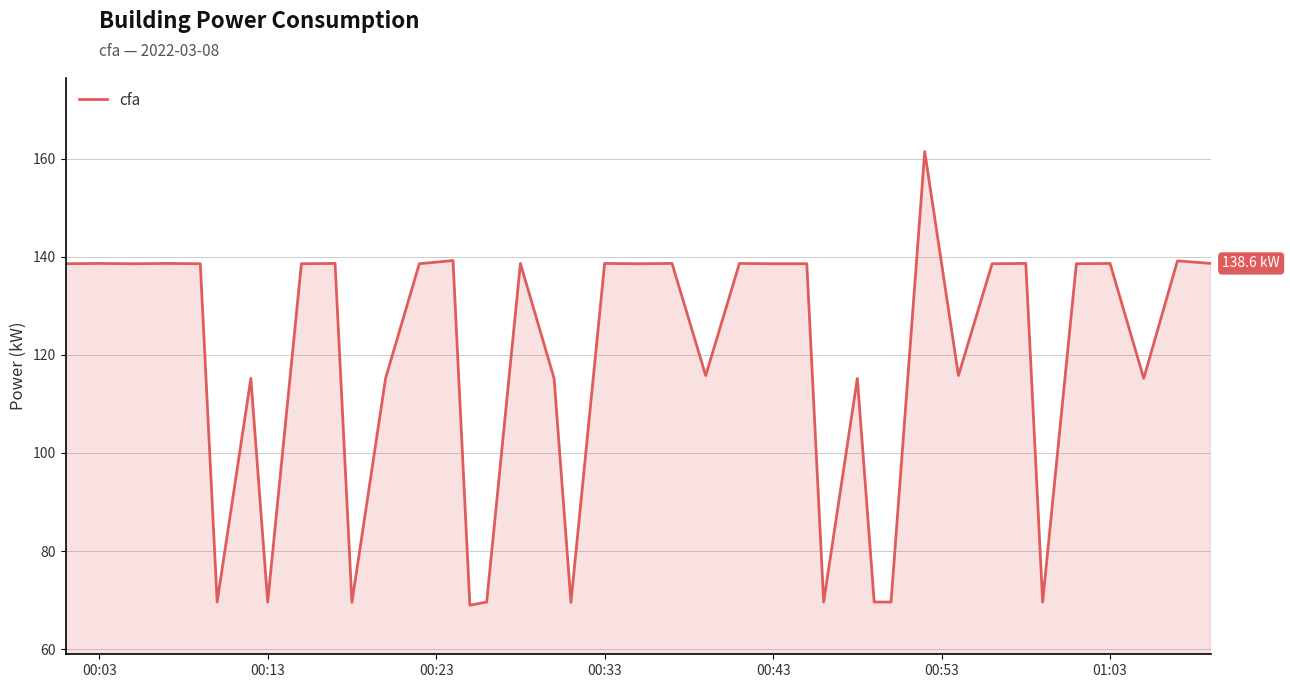

What is the difference between the maximum and minimum values?

92.5